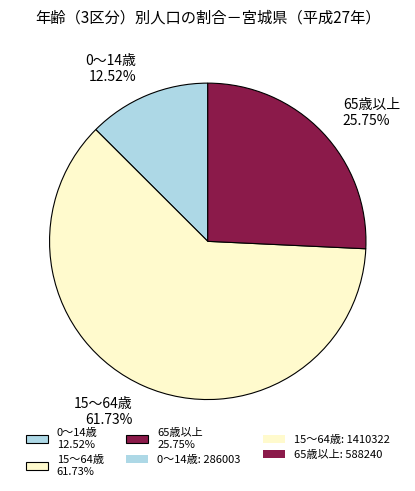

How many segments does this pie chart have?

3